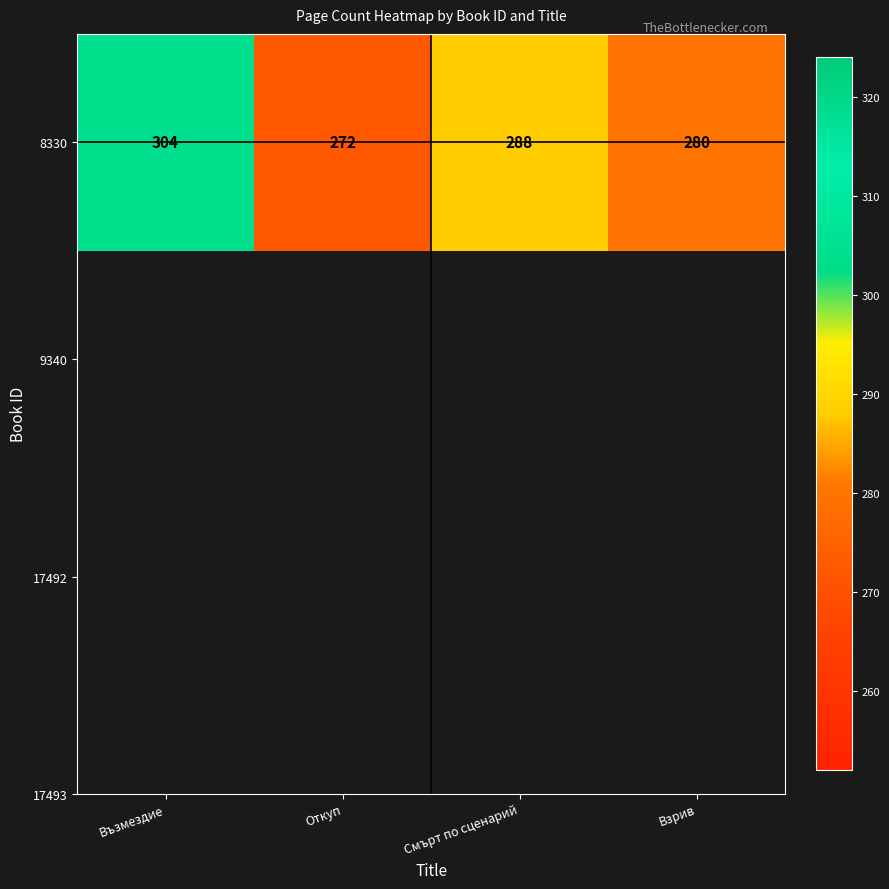

The value at Откуп is 272. True or false?

True